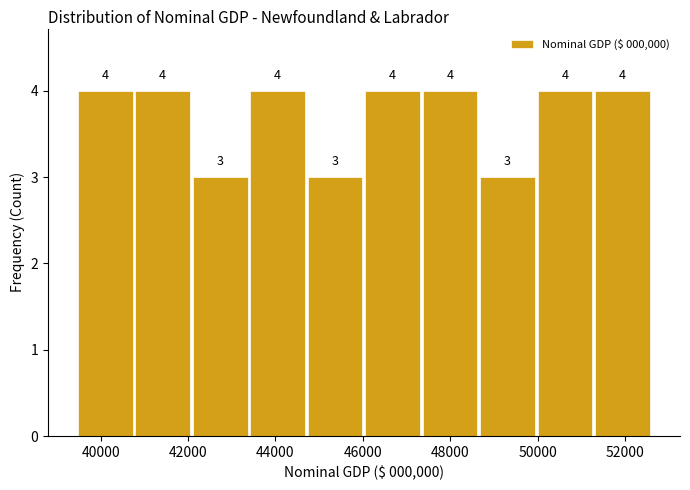

Reading left to right, transcribe this chart: for each bar, give the range it covers on the x-axis and its height. The bar edges are not printed on the chart, so give them approximately, as read against the axis.

39400 to 40800: 4
40800 to 42000: 4
42000 to 43400: 3
43400 to 44800: 4
44800 to 46000: 3
46000 to 47400: 4
47400 to 48600: 4
48600 to 50000: 3
50000 to 51200: 4
51200 to 52600: 4